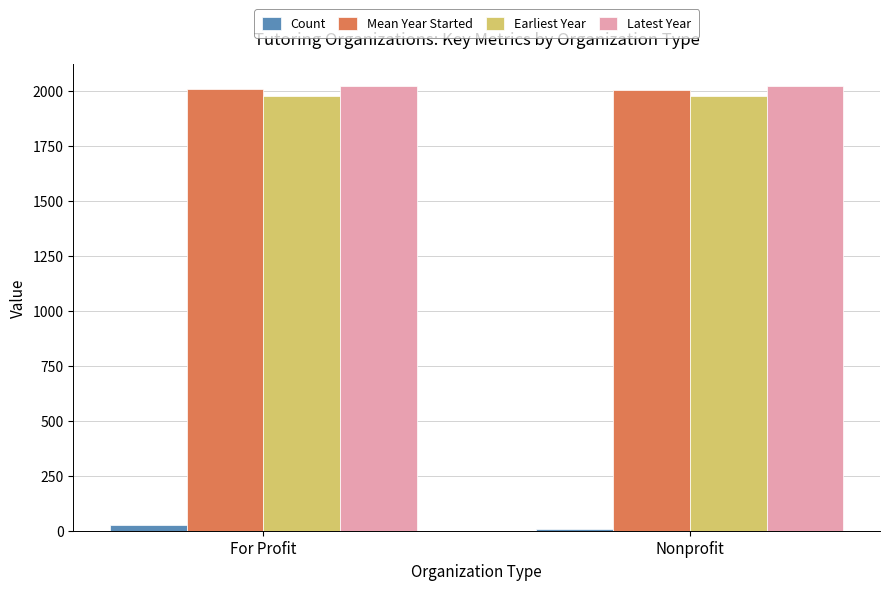

What is the difference between the Earliest Year values at Nonprofit and For Profit?

1